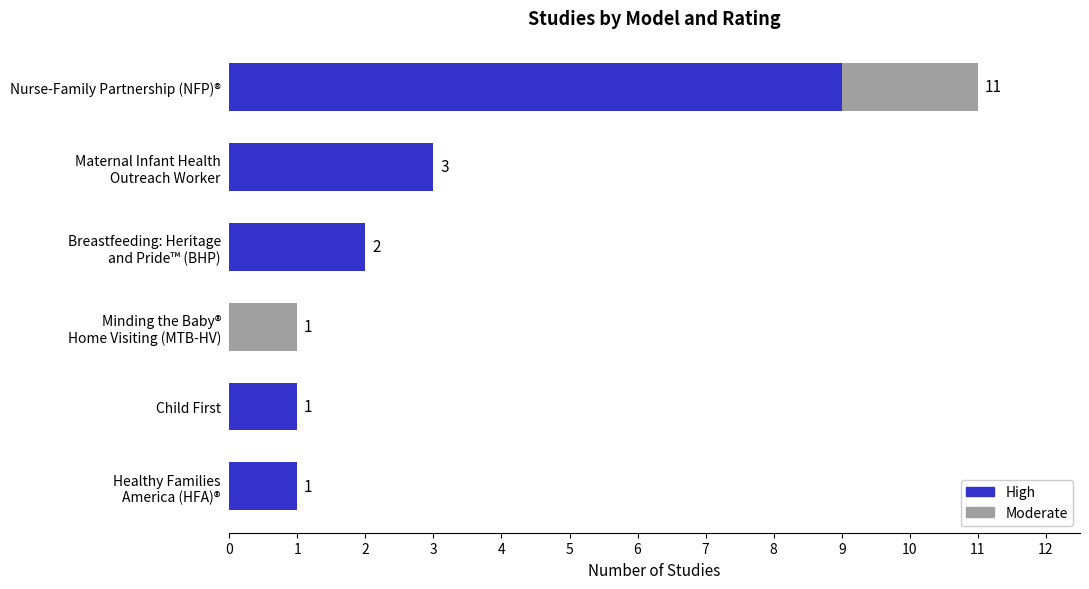

Which category has the highest value in the High series?

Nurse-Family Partnership (NFP)®